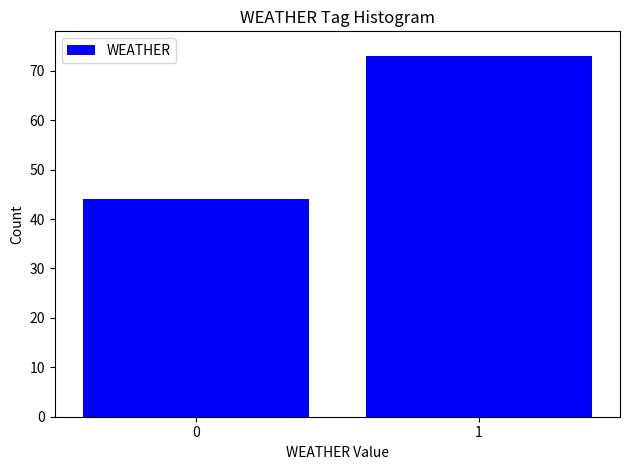

Reading left to right, what are all the values shown in this chart?

0=44	1=73